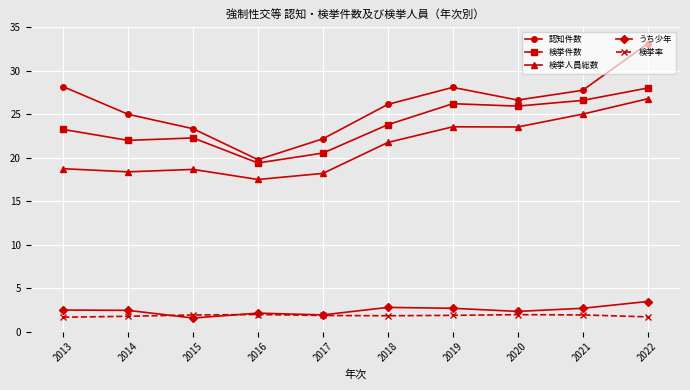

What is the sum of the 認知件数 values at 2017 and 2018?

48.3